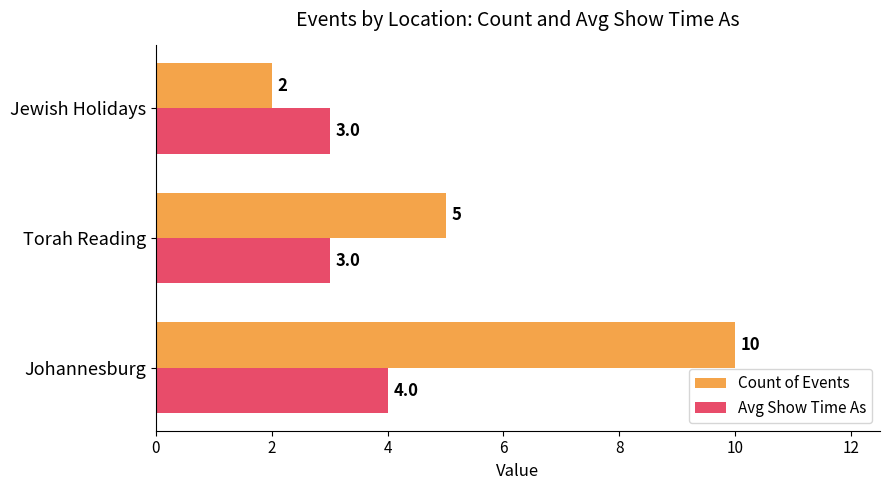

List the labels in order of Count of Events value, largest first.

Johannesburg, Torah Reading, Jewish Holidays